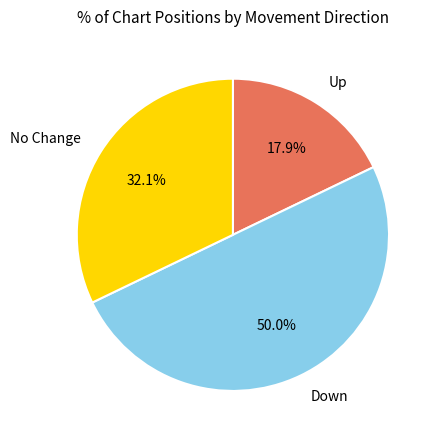

Rank the categories by value from lowest to highest.

Up, No Change, Down